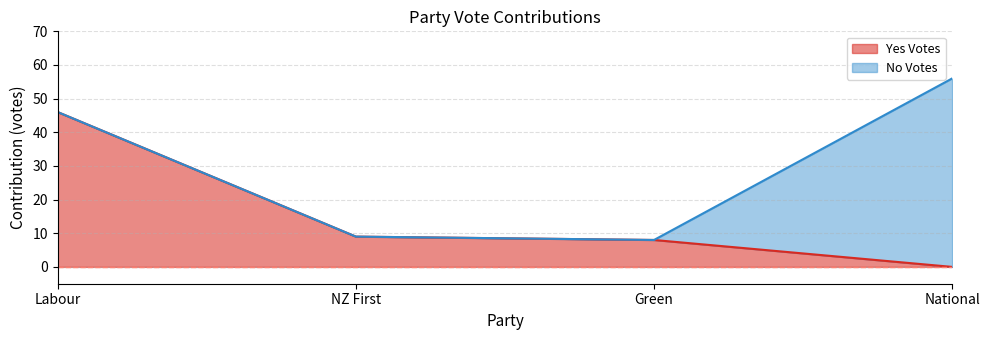

List the labels in order of value, smallest first.

National, Green, NZ First, Labour